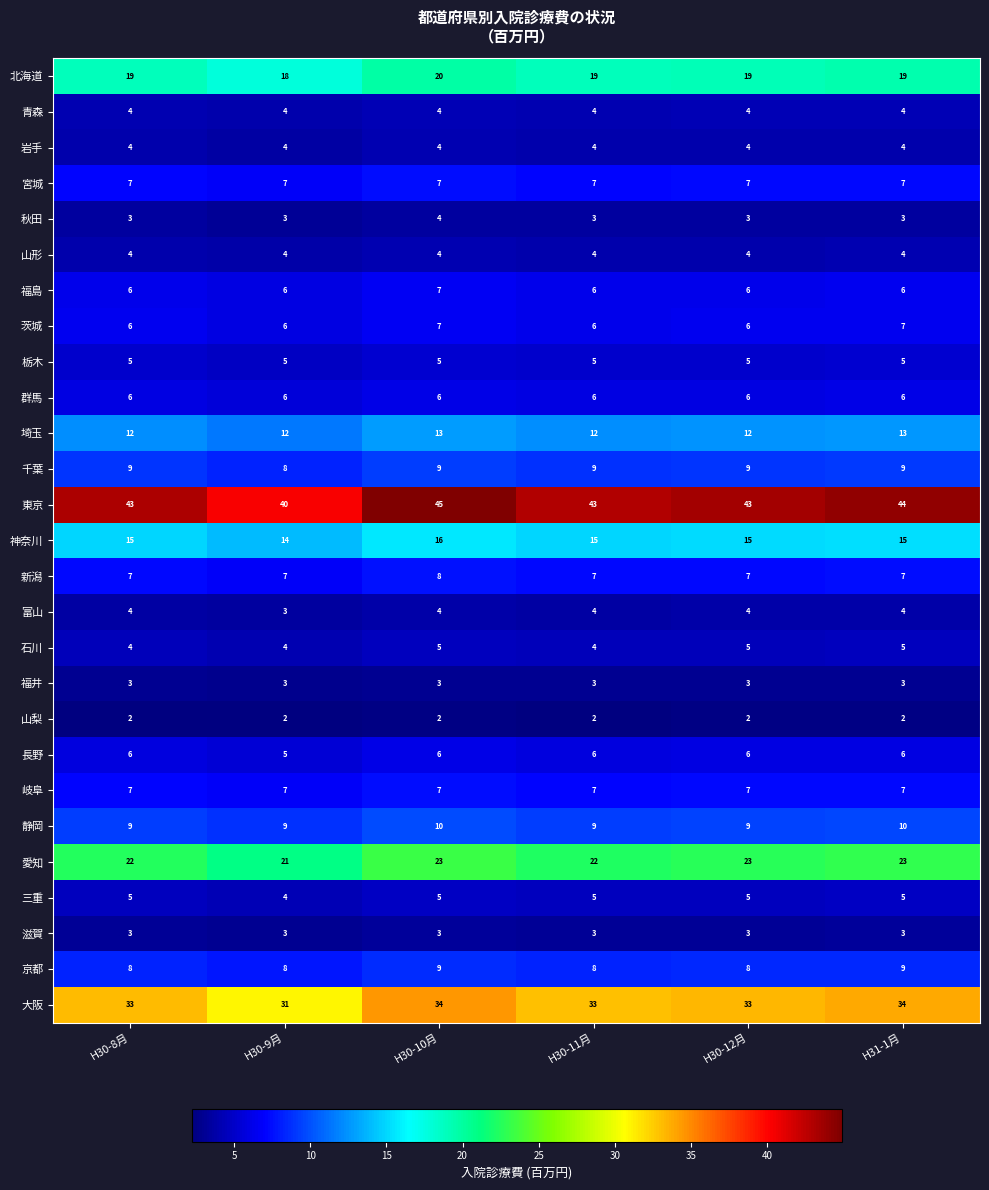

What is the highest value of the 東京 series?

45